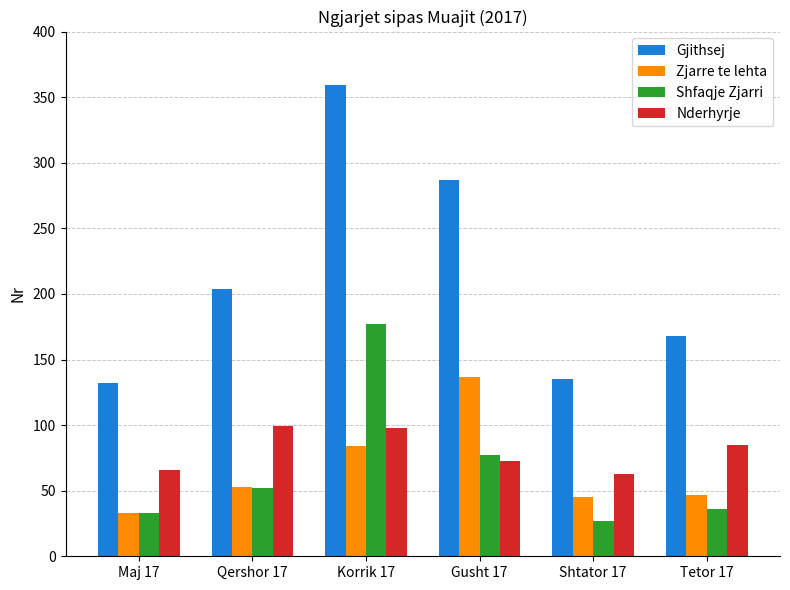

What is the difference between the second highest and second lowest values in the Zjarre te lehta series?

39